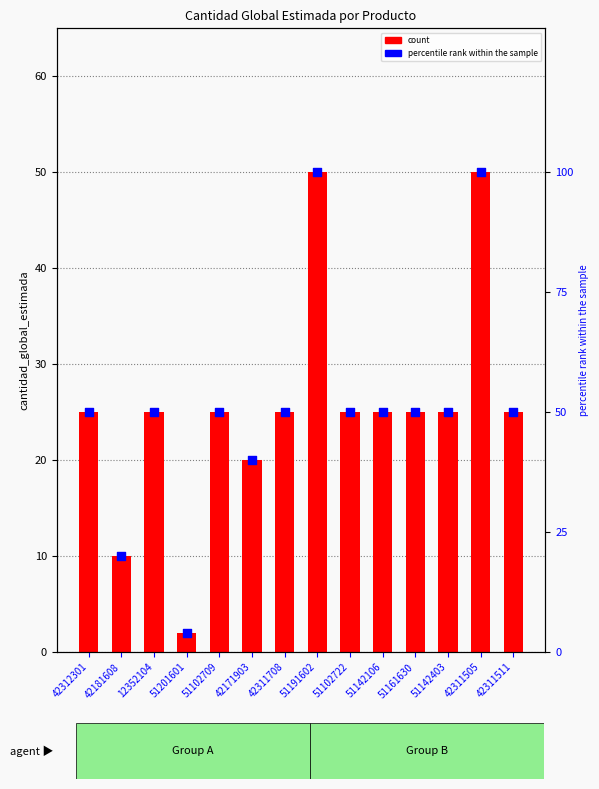

At which category is the sum across all series the highest?

51191602